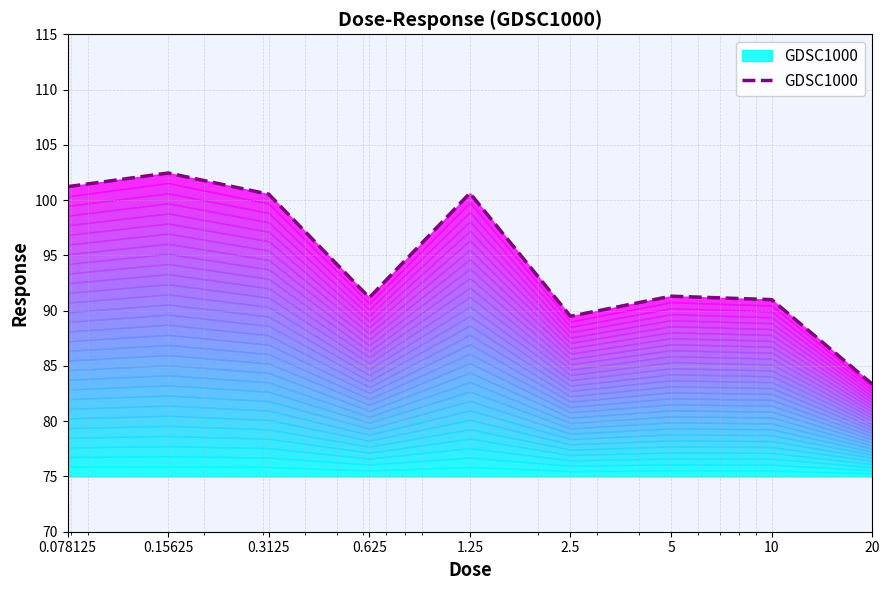

What is the change in value from 0.3125 to 5?

-9.2